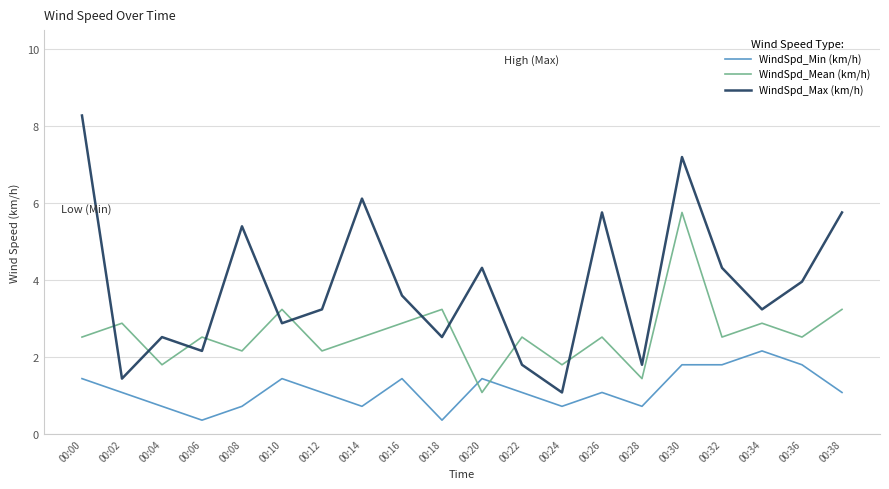

Where do WindSpd_Mean (km/h) and WindSpd_Max (km/h) first cross each other?

00:00 and 00:02